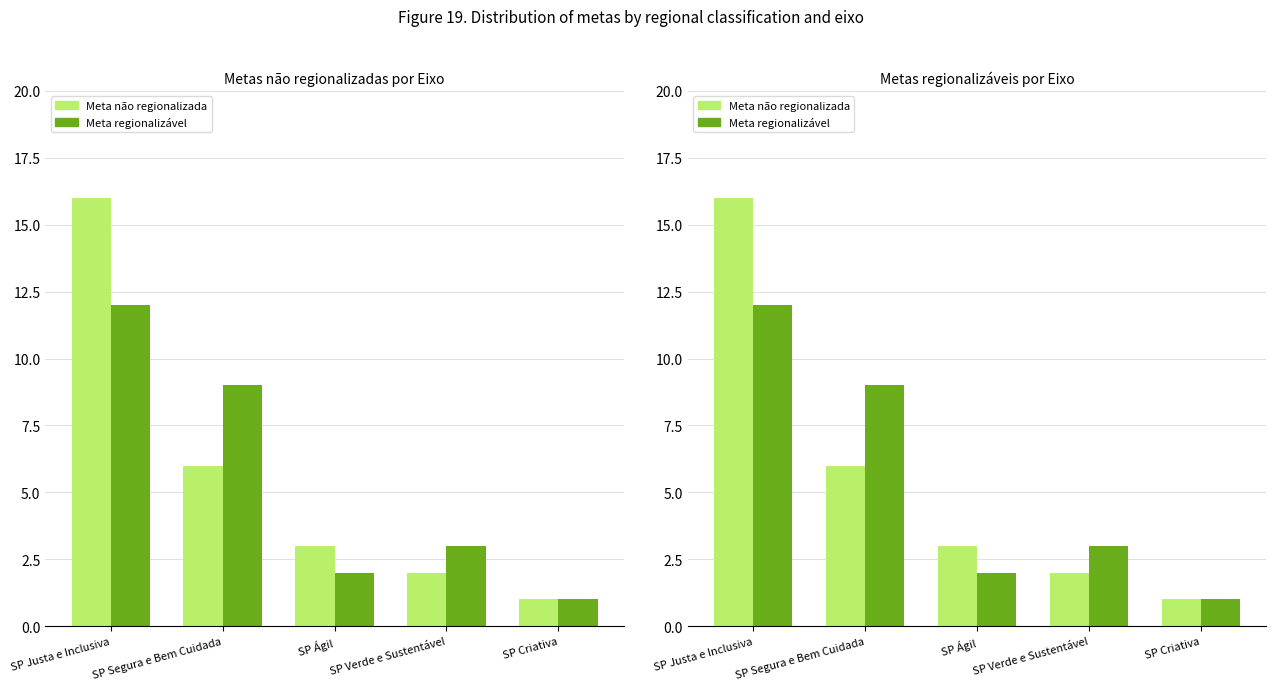

What is the approximate value of Meta não regionalizada at SP Criativa?

1